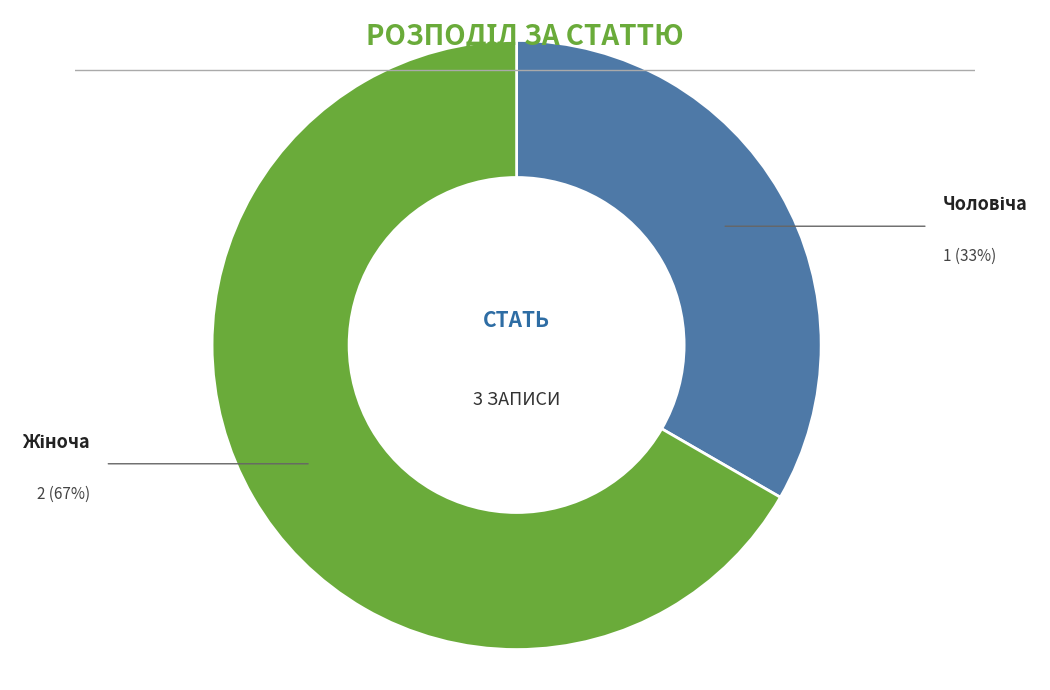

Does any single category account for the majority?

Yes